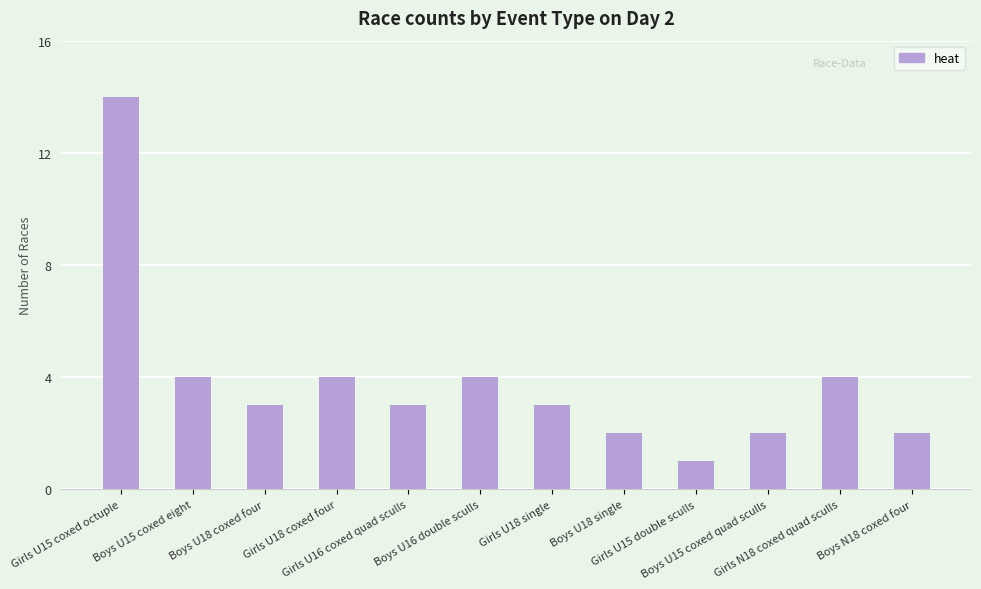

Count the number of categories in the chart.

12